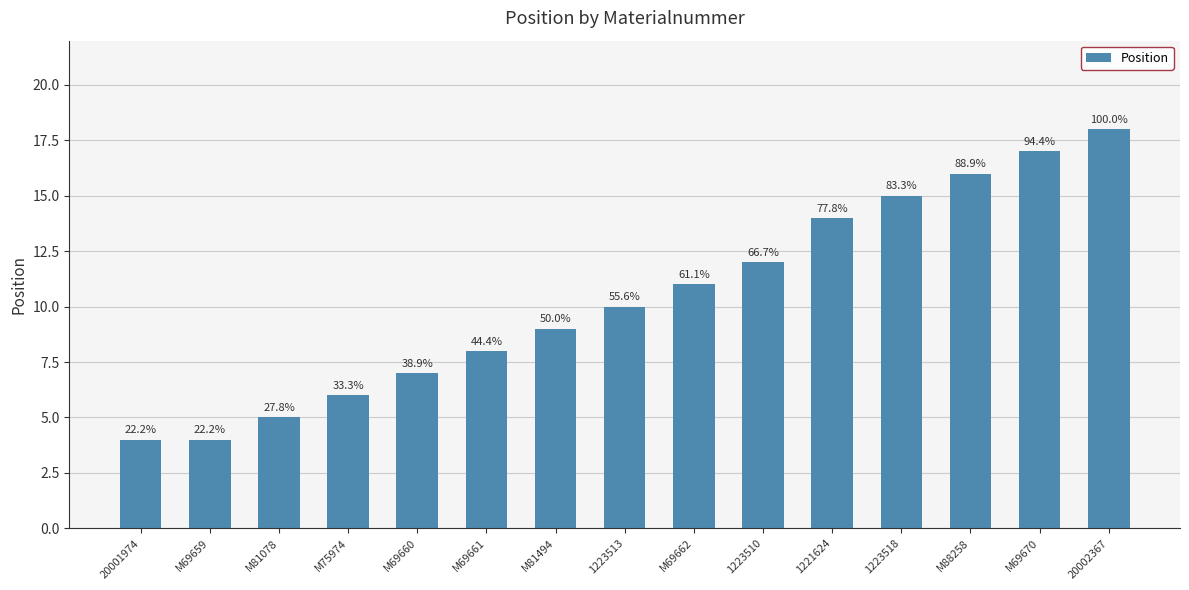

What is the ratio of the value at M81494 to the value at M75974?

1.5